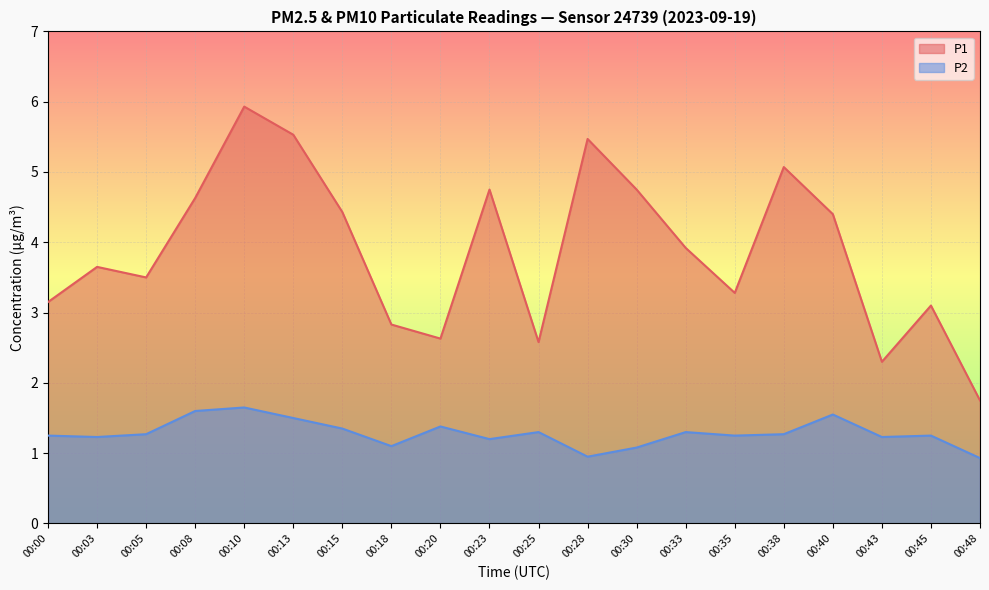

The value of P2 at 00:25 is 0.9. True or false?

False